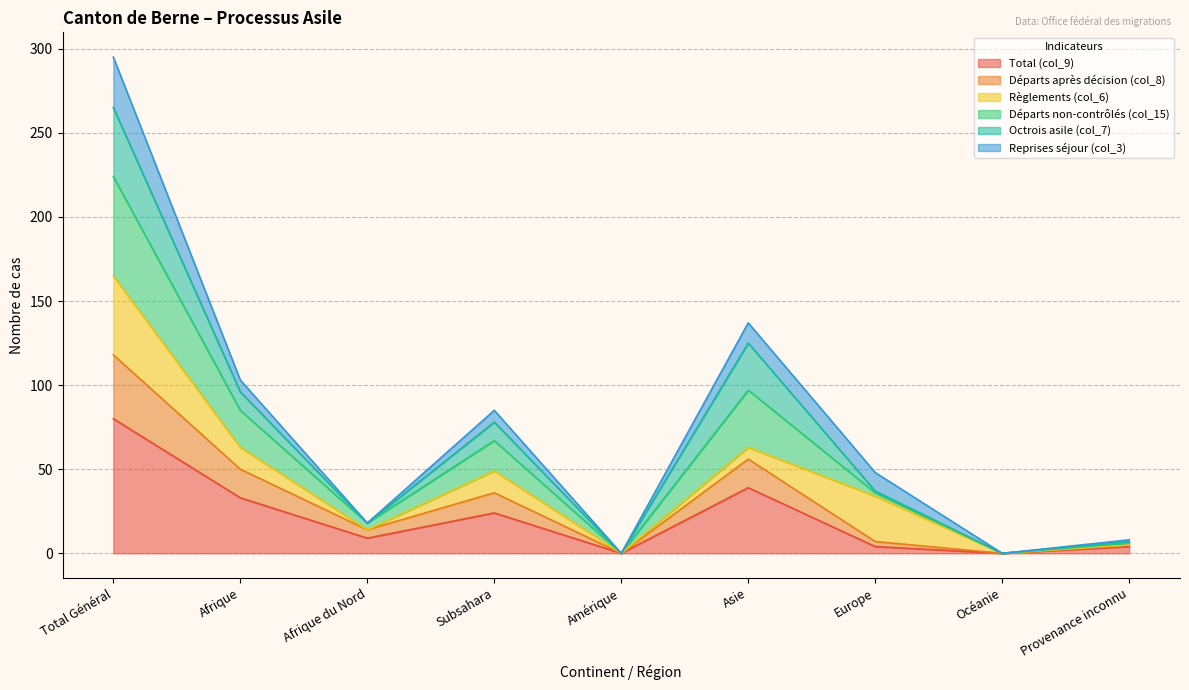

The Total (col_9) series shows 144 at Total Général. True or false?

False